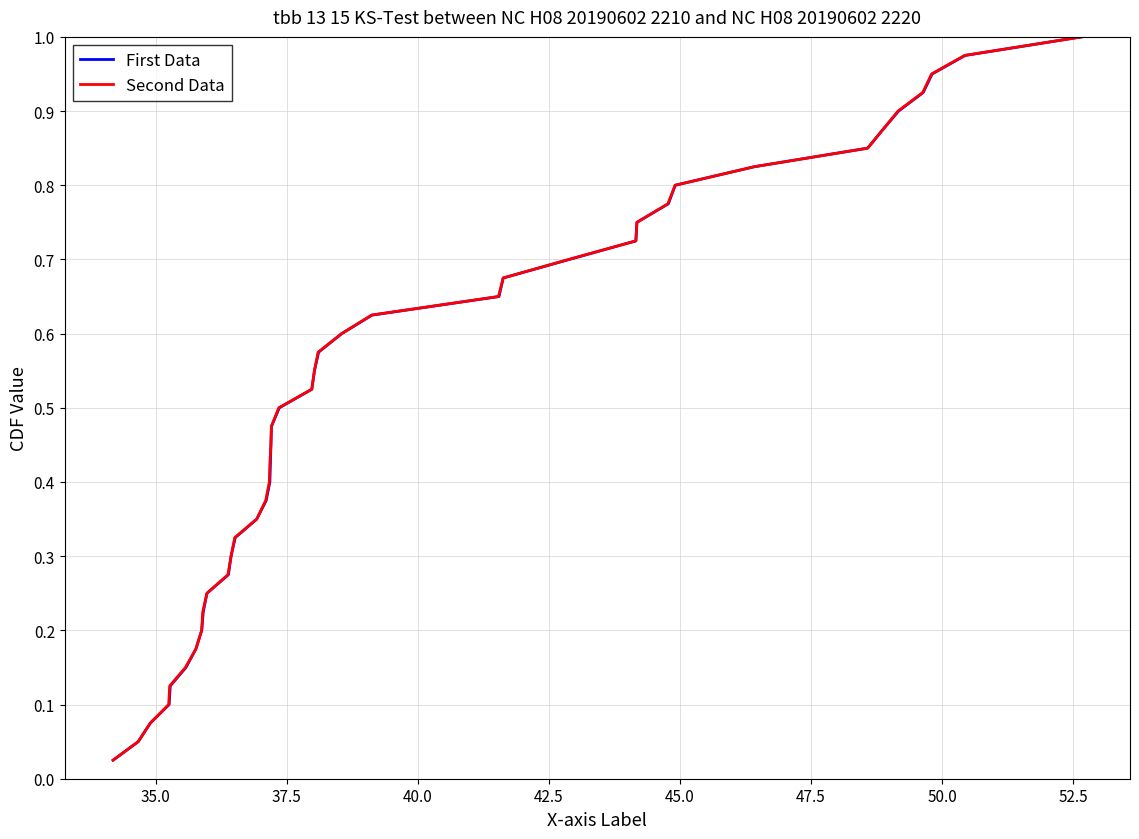

True or false: First Data and Second Data cross at least once.

False